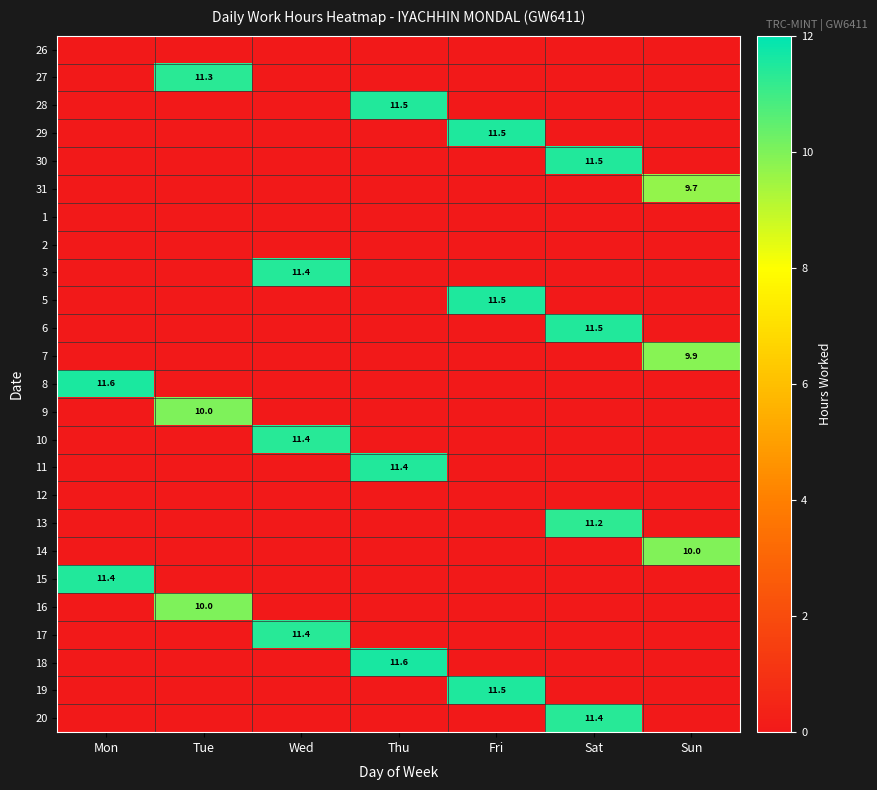

Count the number of data series in this chart.

25